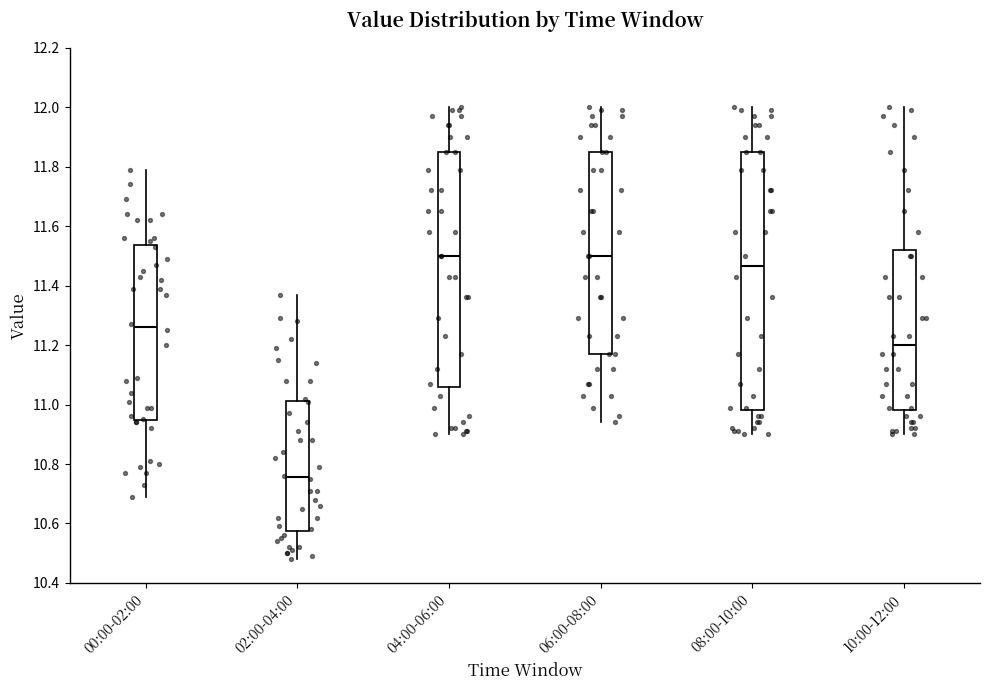

Reading left to right, transcribe this box plot: for each box, give where its median line is, the range the box spans, and where its two whiskers end, as read against the y-axis. The values are not printed on the chart, so give them approximately, as read against the axis.

00:00-02:00: median 11.26, box 10.94 to 11.54, whiskers 10.70 to 11.80
02:00-04:00: median 10.76, box 10.58 to 11.02, whiskers 10.48 to 11.38
04:00-06:00: median 11.50, box 11.06 to 11.86, whiskers 10.90 to 12.00
06:00-08:00: median 11.50, box 11.18 to 11.86, whiskers 10.94 to 12.00
08:00-10:00: median 11.46, box 10.98 to 11.86, whiskers 10.90 to 12.00
10:00-12:00: median 11.20, box 10.98 to 11.52, whiskers 10.90 to 12.00